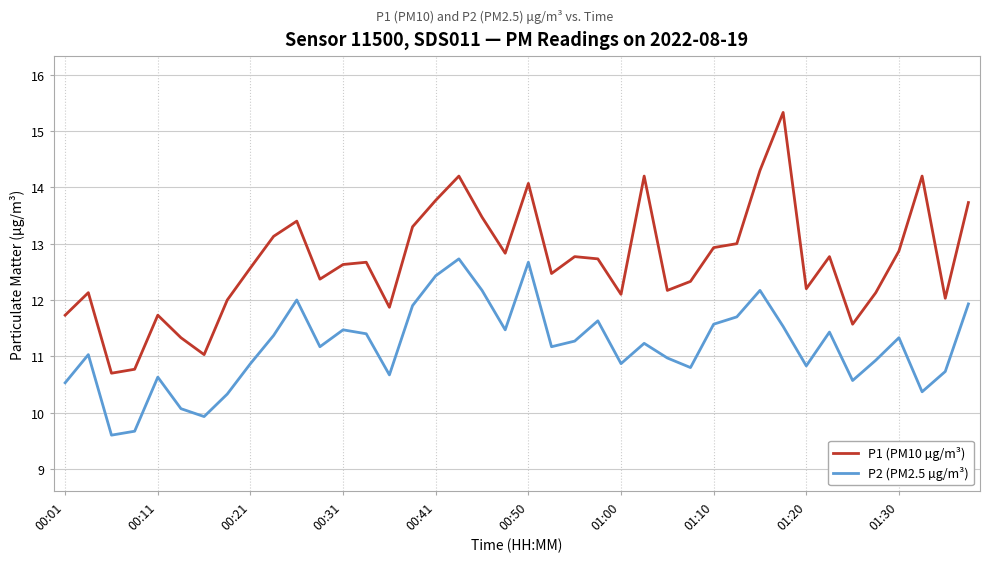

What is the greatest value displayed?

15.3